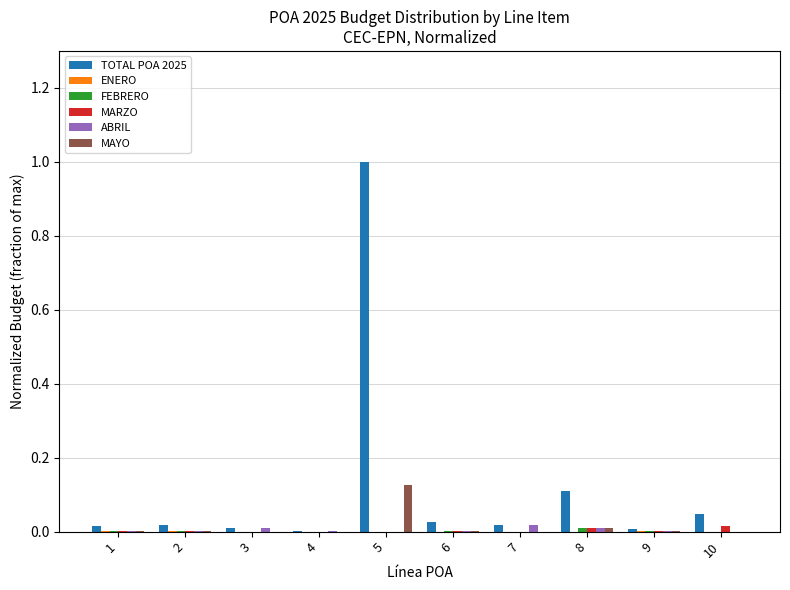

At which category is the sum across all series the highest?

5